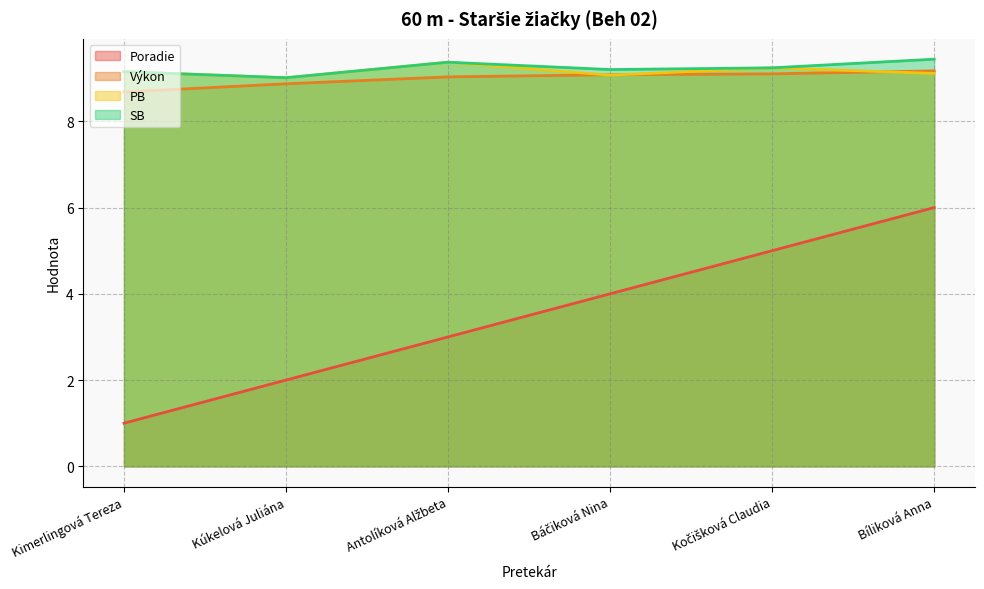

What are all the series names shown in the legend?

Poradie, Výkon, PB, SB